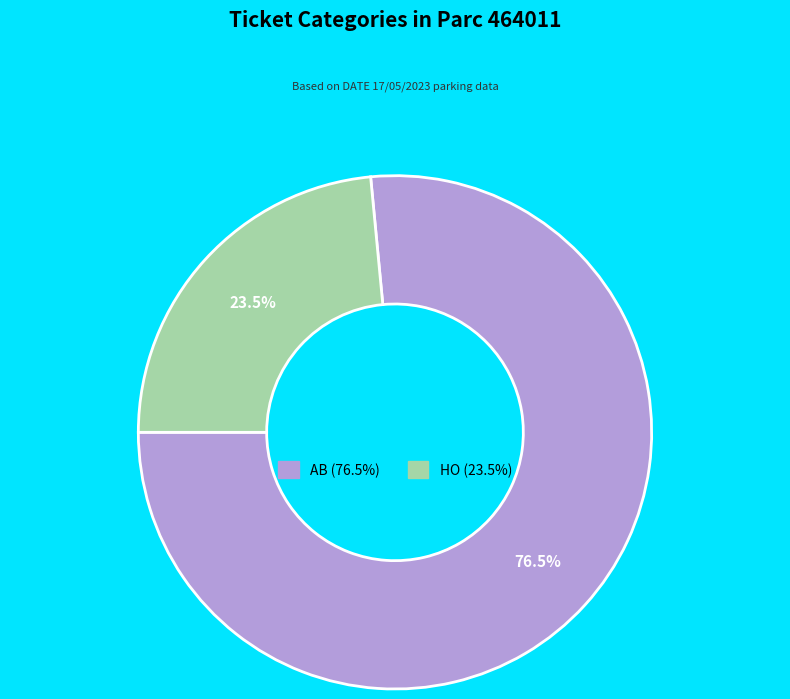

Which slice is the smallest?

HO